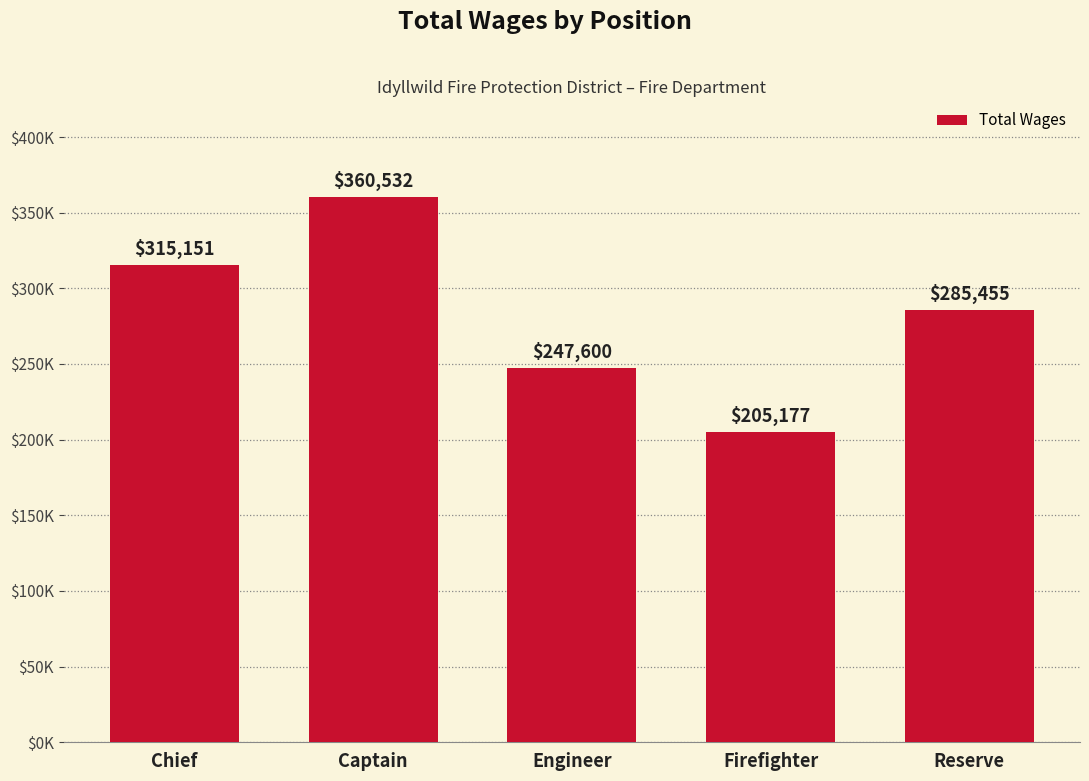

What is the value of the 1st bar from the left?

315151